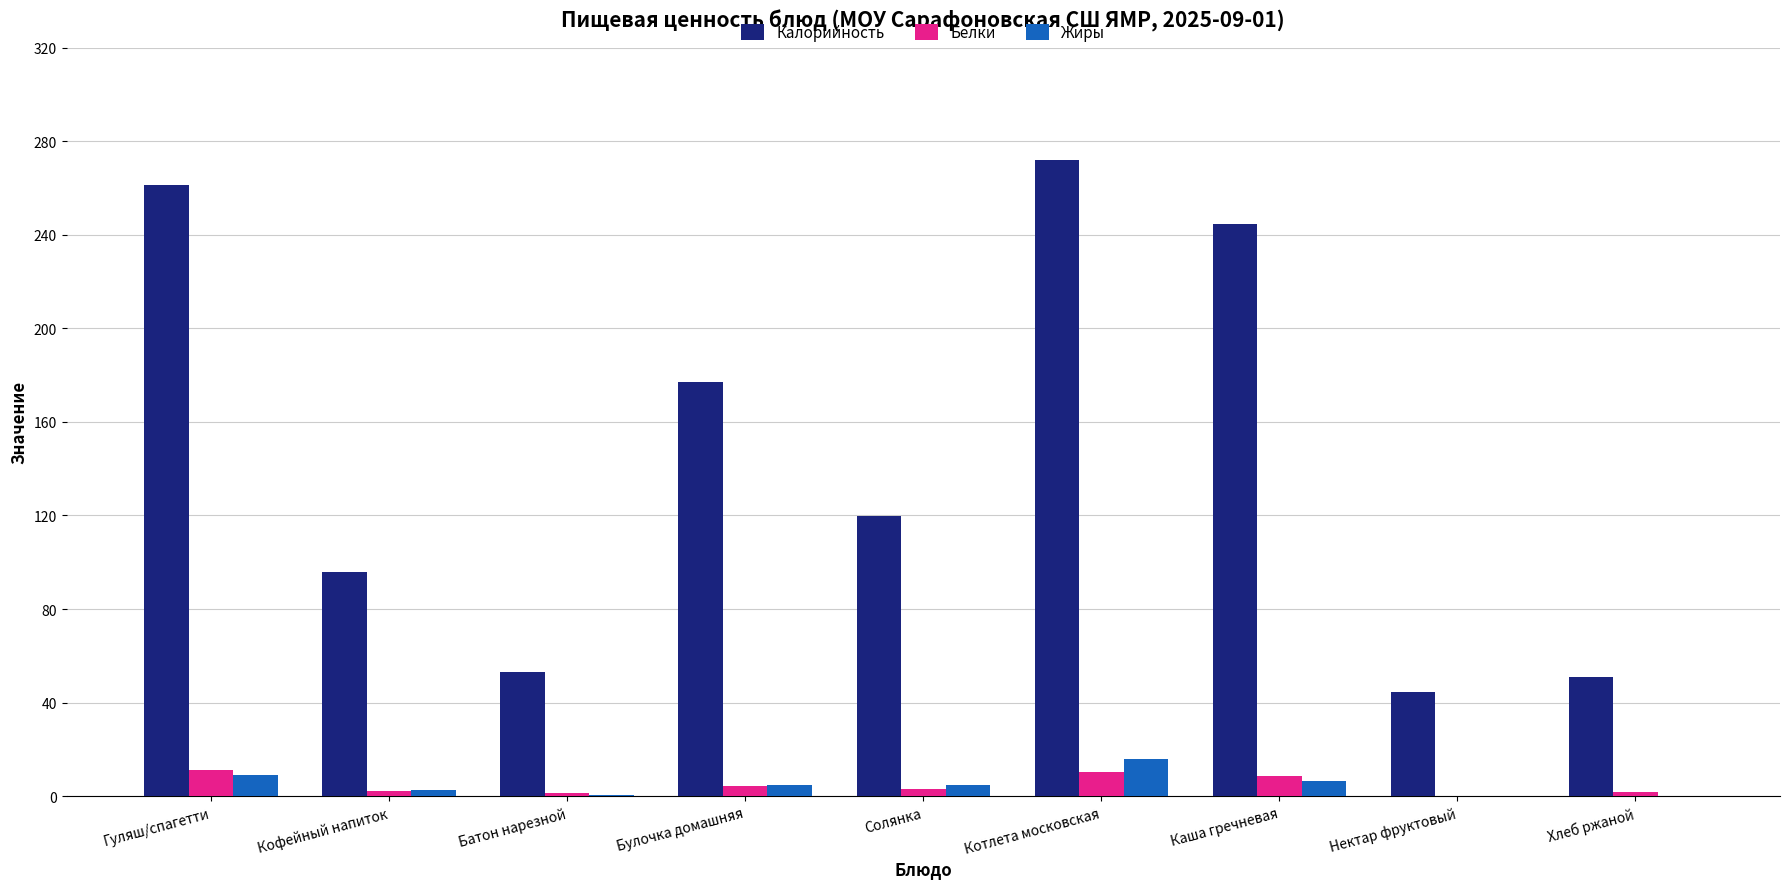

True or false: Калорийность has a value of 63.0 at Нектар фруктовый.

False